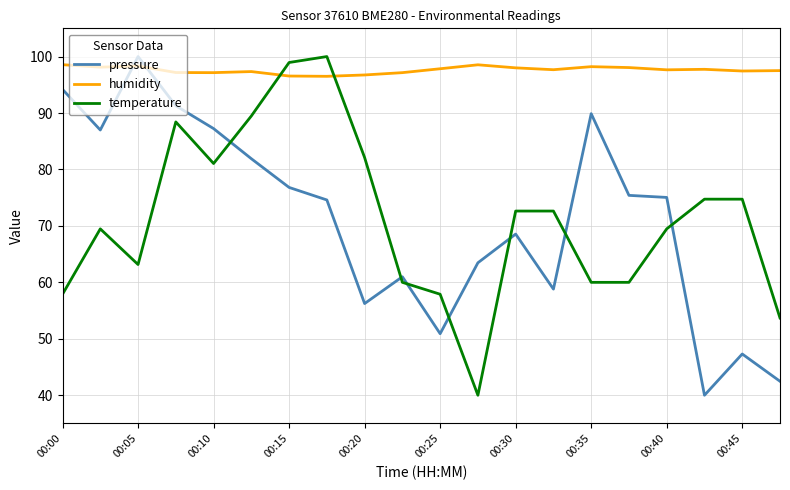

What is the average value of the temperature series?

71.3